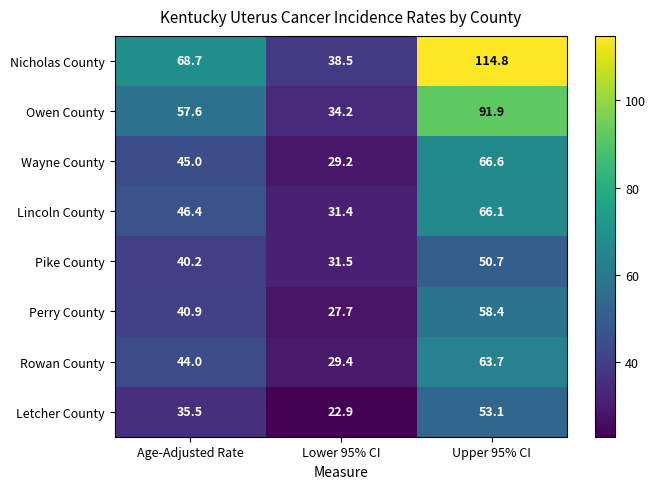

What is the difference between the highest and lowest values at Age-Adjusted Rate?

33.2